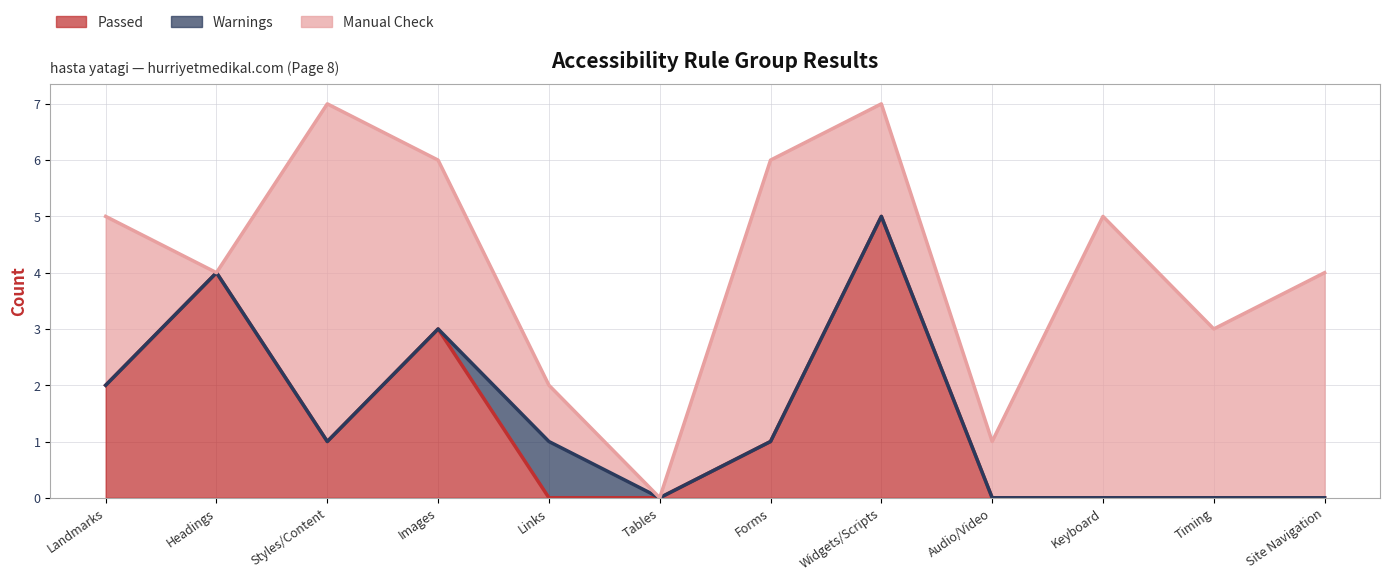

What is the sum of all Warnings values?

1